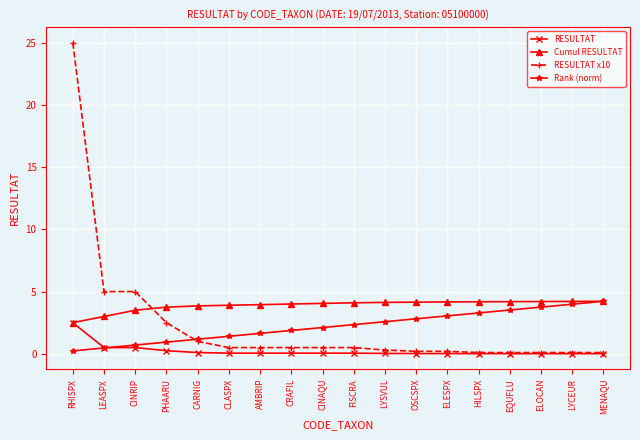

What is the highest value of the RESULTAT series?

2.5